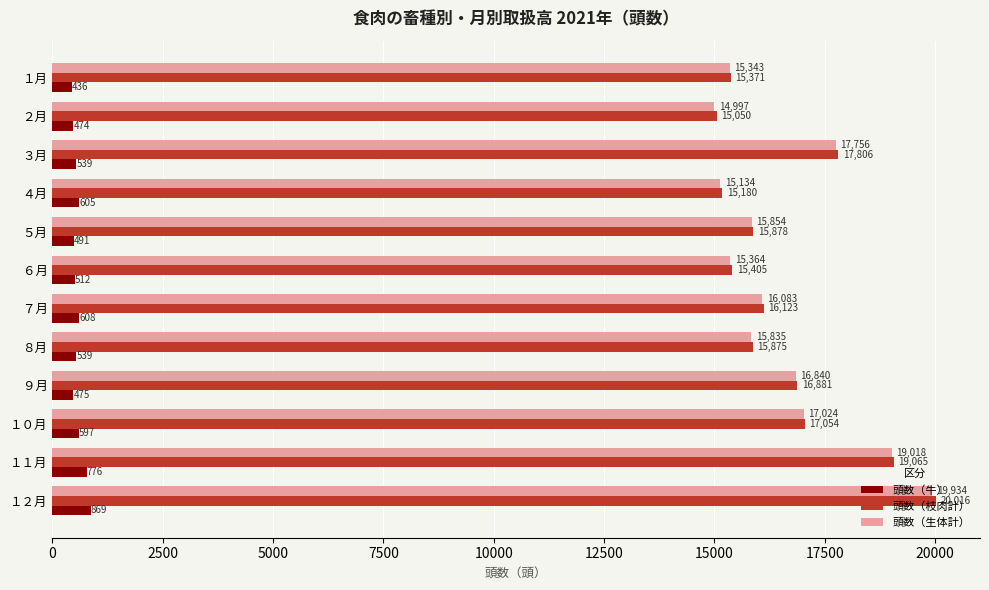

Rank the categories by 頭数（生体計） value from highest to lowest.

１２月, １１月, ３月, １０月, ９月, ７月, ５月, ８月, ６月, １月, ４月, ２月